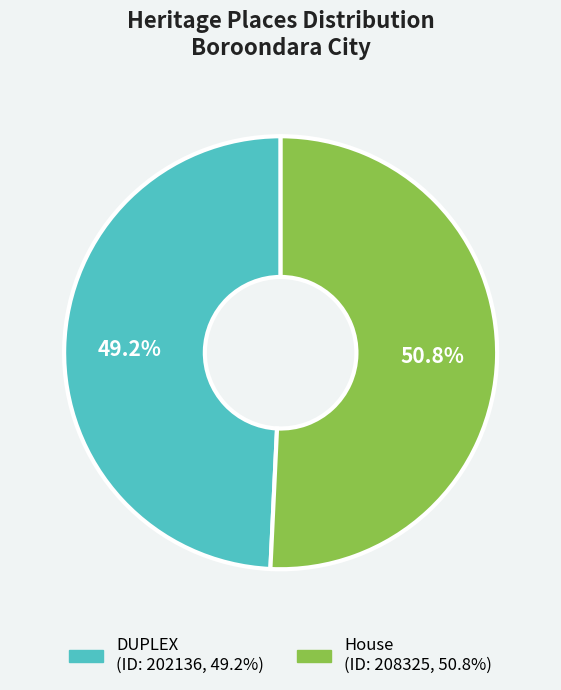

To the nearest percent, what is the difference between the DUPLEX and House slice percentages?

2%